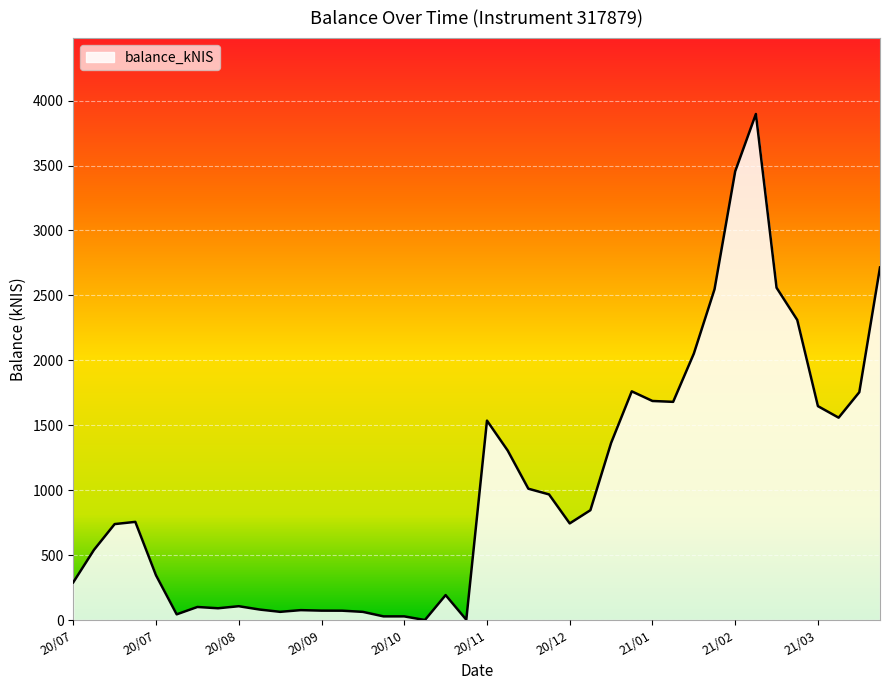

What is the greatest value displayed?

3897.0